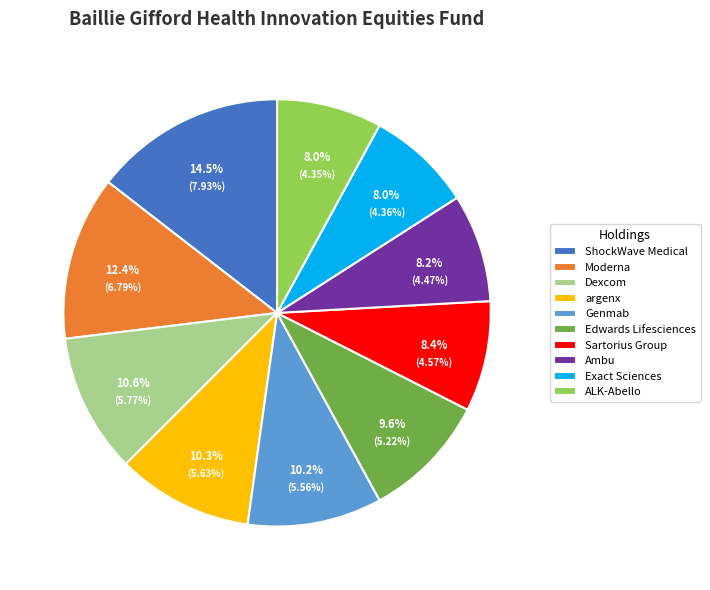

How many slices are in this pie chart?

10